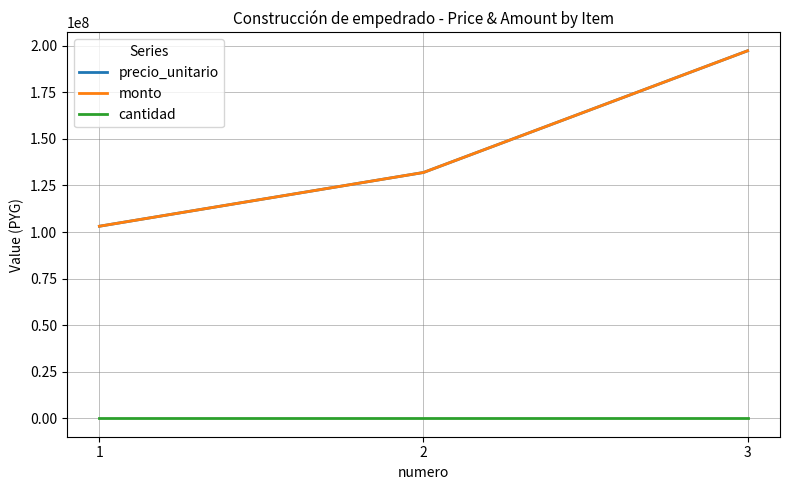

Does the chart have visible grid lines?

Yes